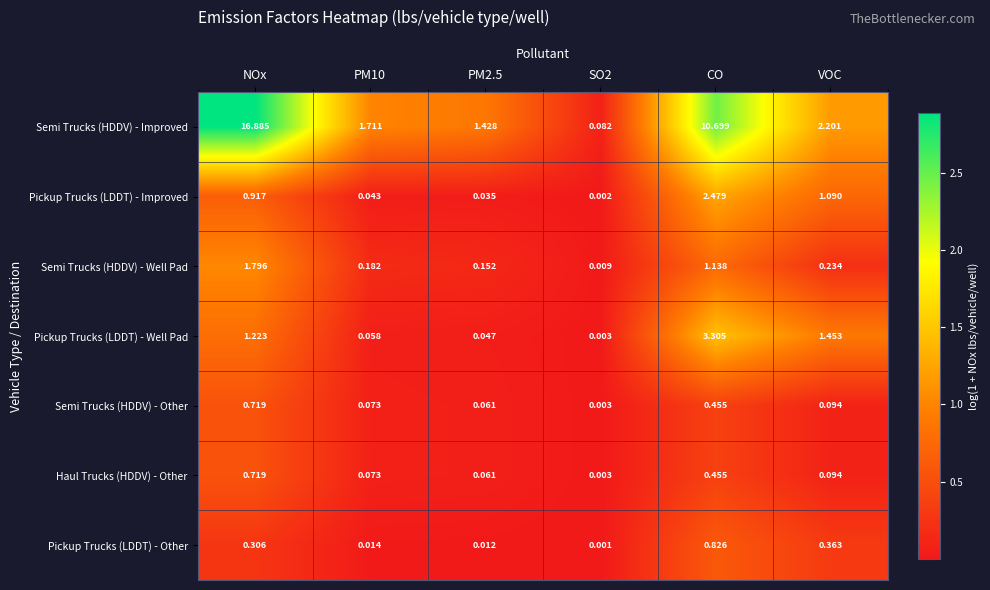

At which category is the sum across all series the highest?

NOx